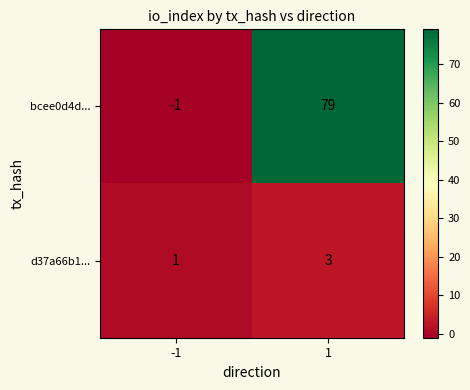

Reading left to right, what are all the values shown in this chart?

bcee0d4d...: -1=-1	1=79
d37a66b1...: -1=1	1=3